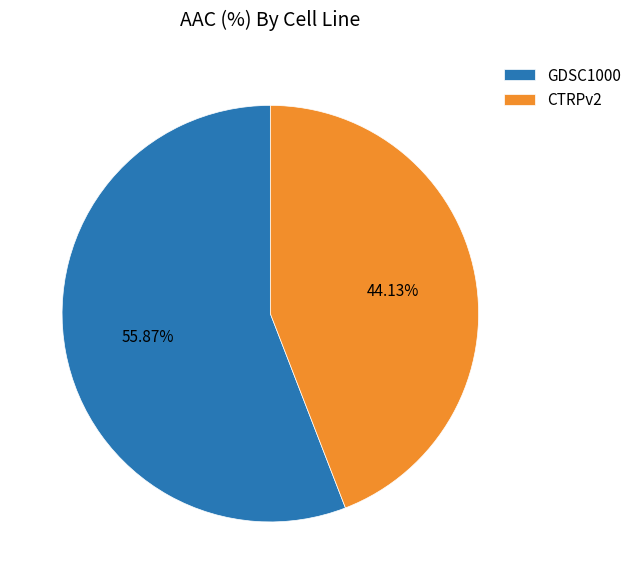

Is it true that CTRPv2 is 44% of the pie?

True